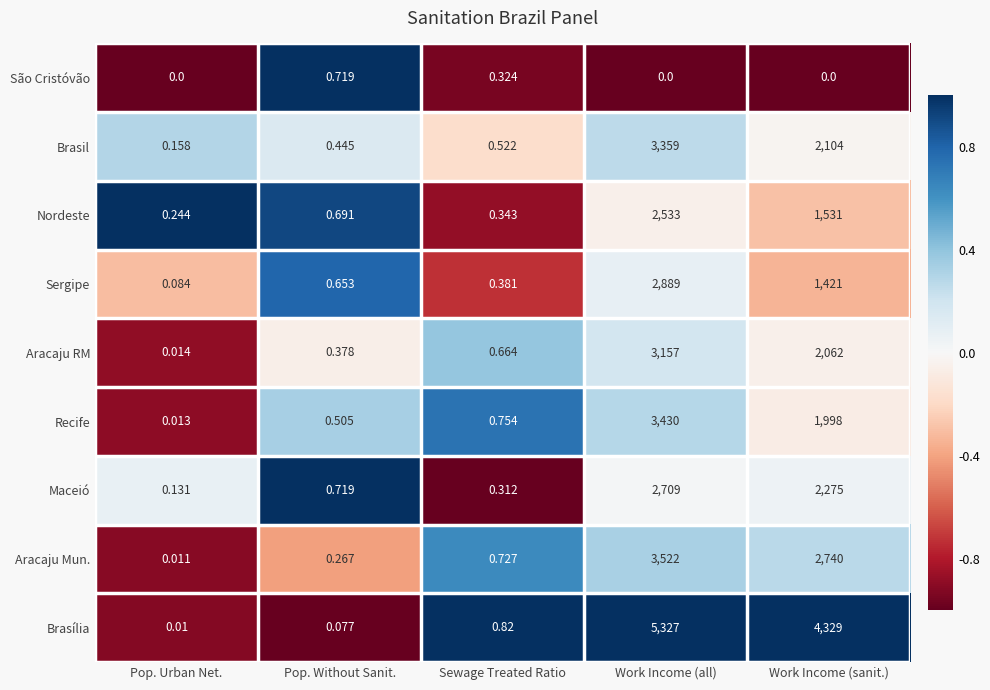

At which label does Brasil reach its minimum?

Pop. Urban Net.